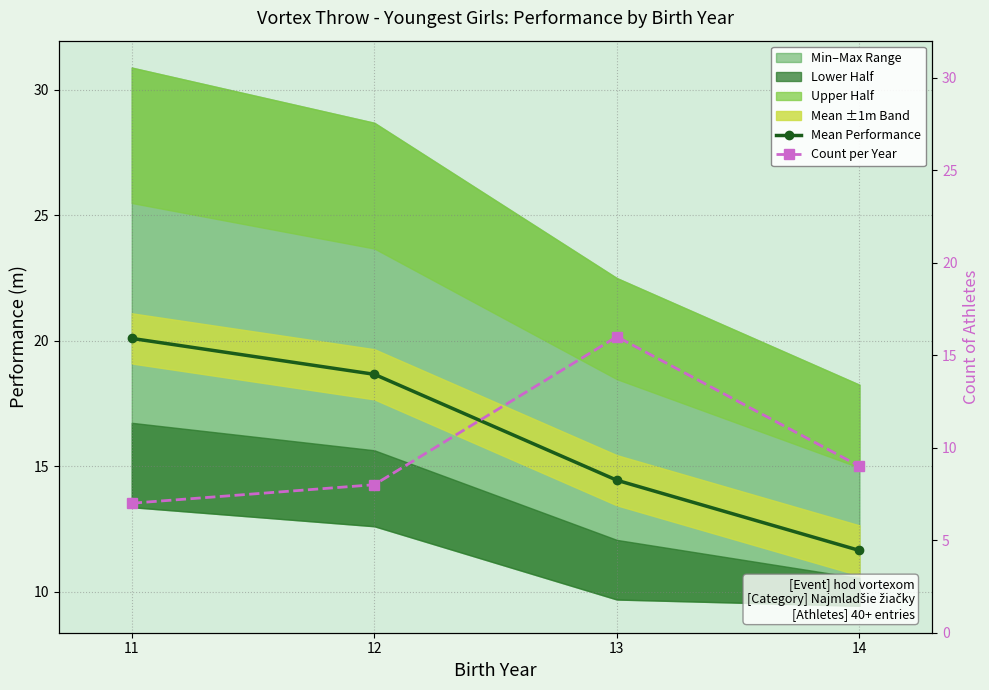

At which category does the chart reach its peak across all series?

11